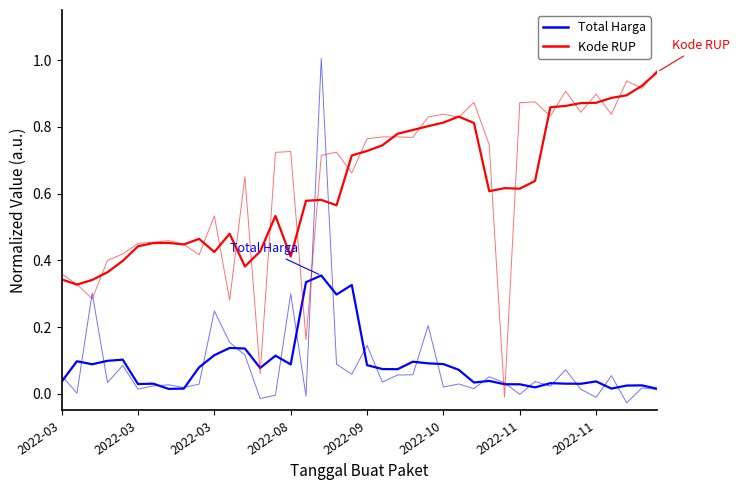

Is it true that Kode RUP equals 0.9 at 33?

True